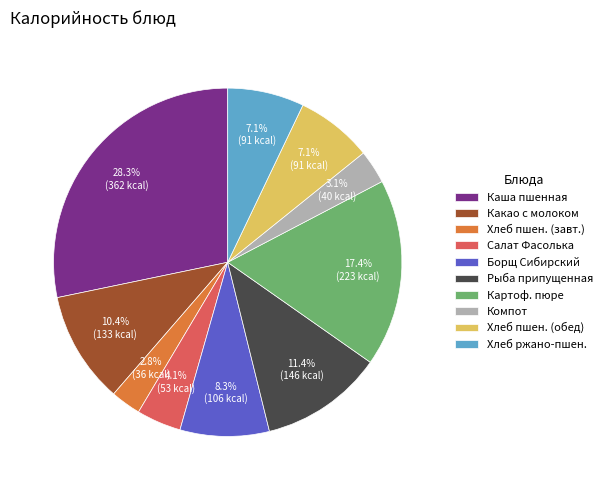

What is the ratio of the value at Хлеб ржано-пшен. to the value at Рыба припущенная?

0.6